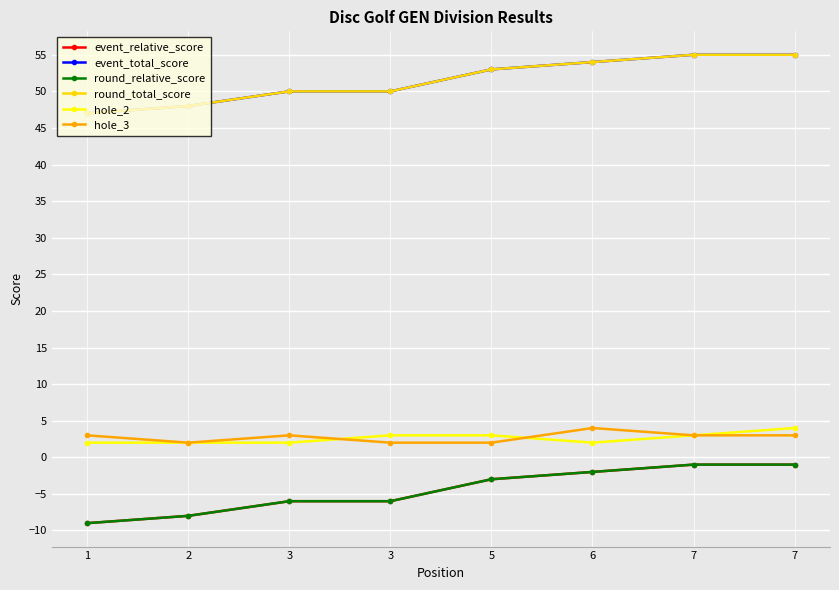

True or false: round_total_score and hole_3 cross at least once.

False